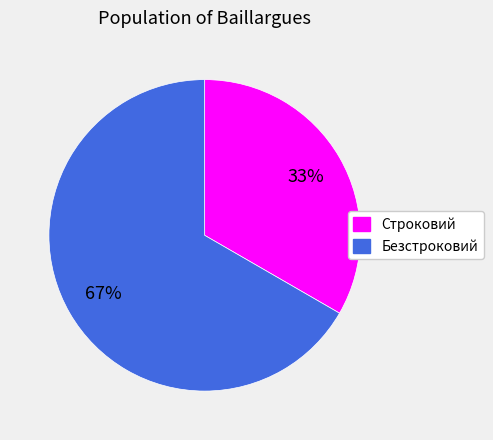

Rank the categories by value from highest to lowest.

Безстроковий, Строковий